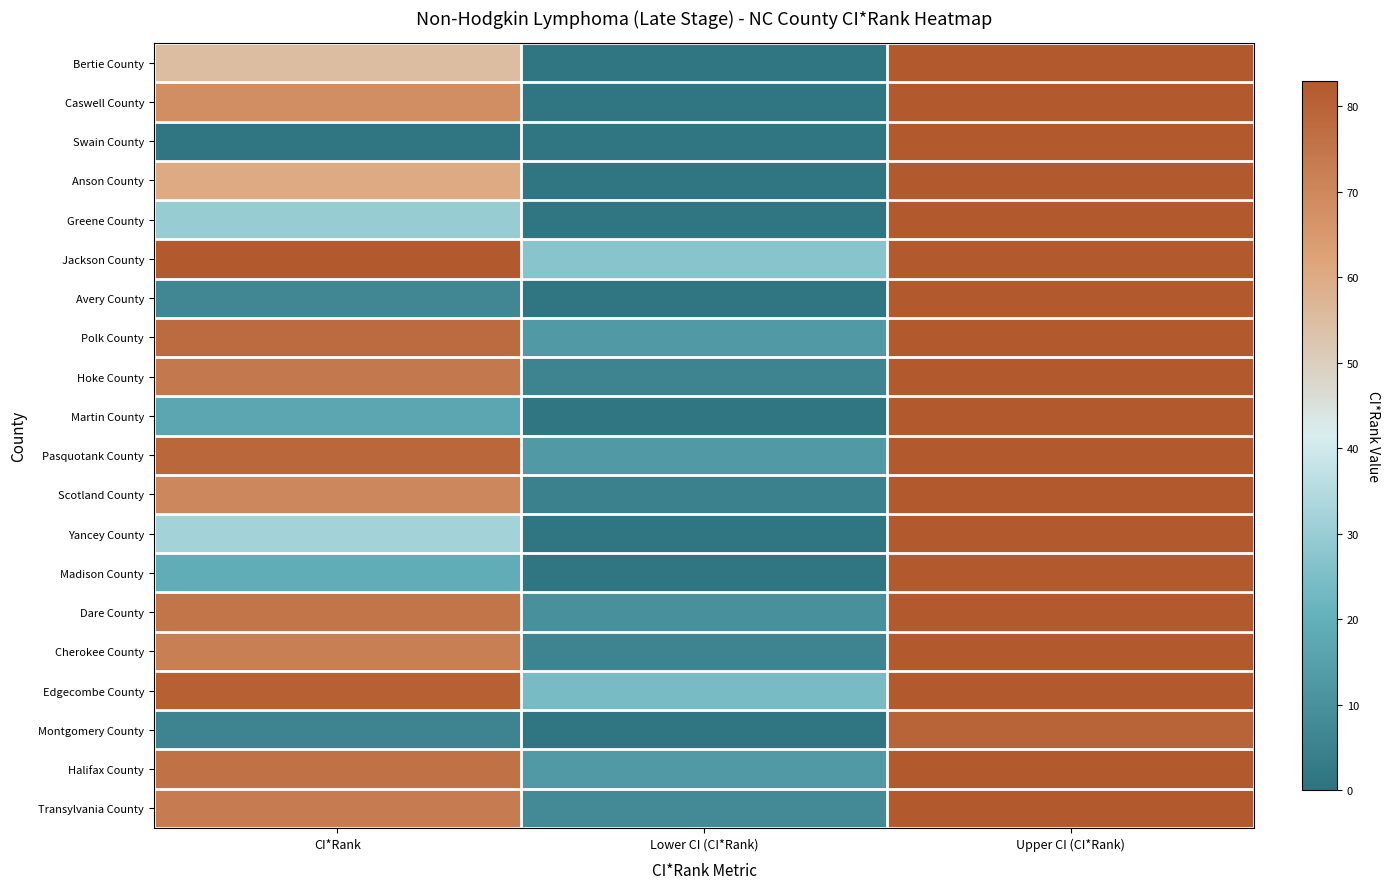

At how many categories does at least one series exceed 60?

2